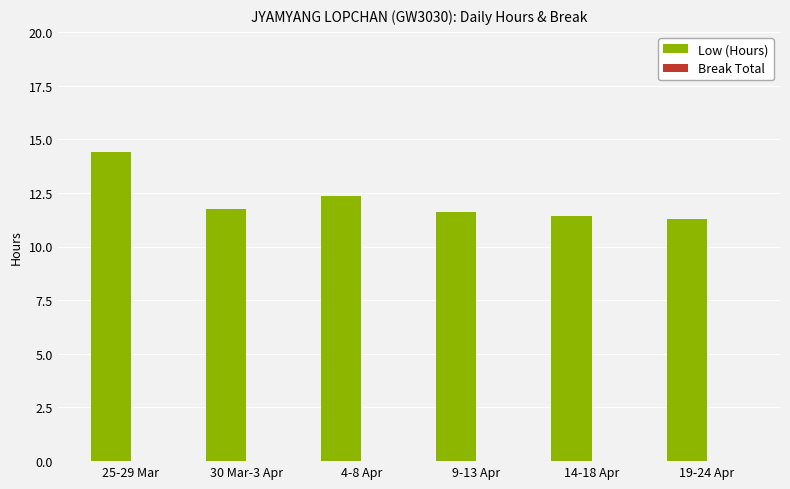

What is the label of the 3rd bar from the right?

9-13 Apr